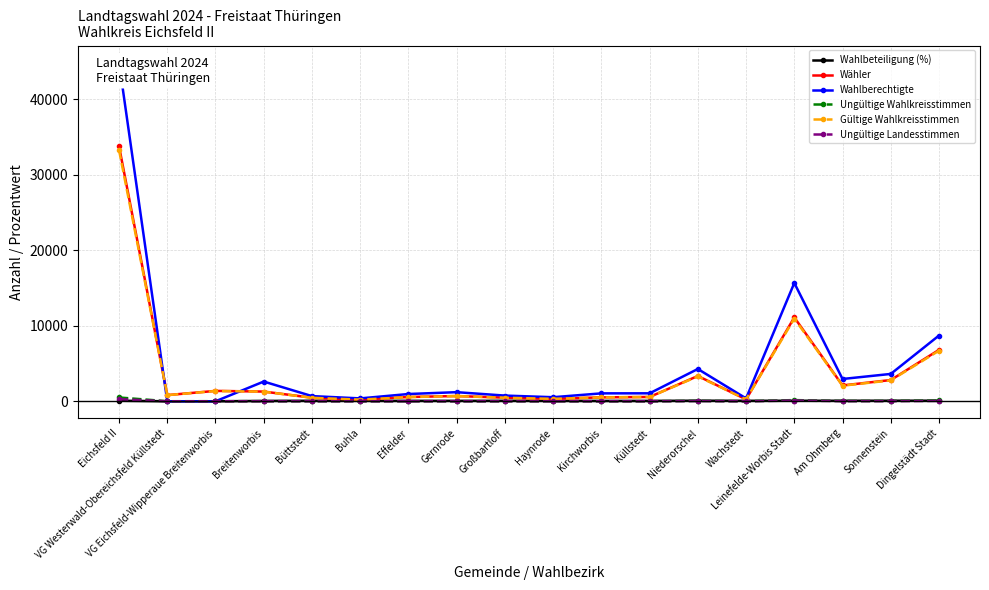

What is the label of the 9th point from the right?

Haynrode